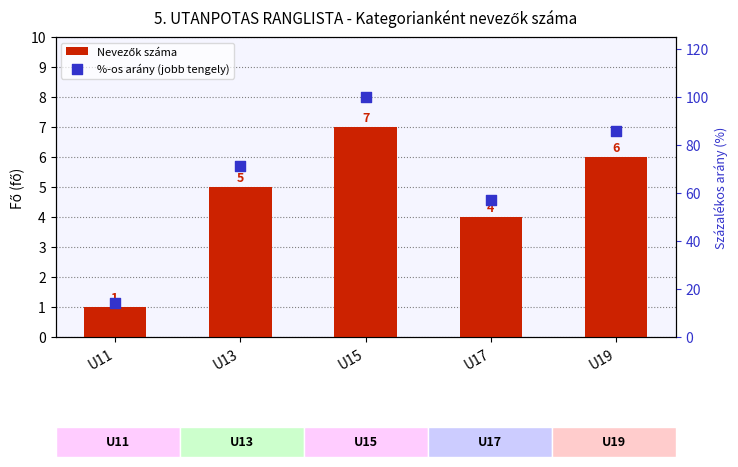

Which series contains the lowest Y value?

Nevezők száma